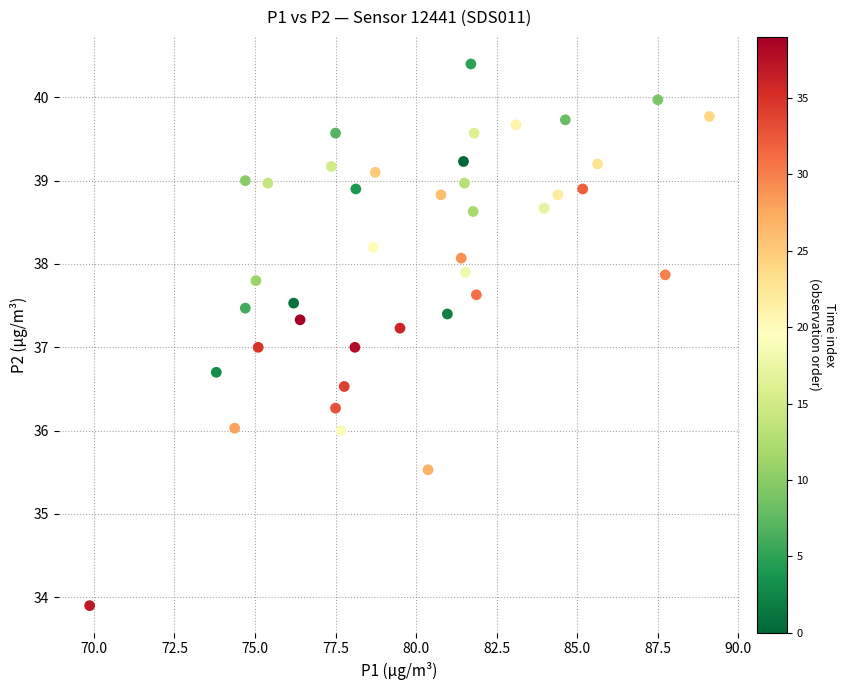

What is the range of X values (max minus min)?

19.2